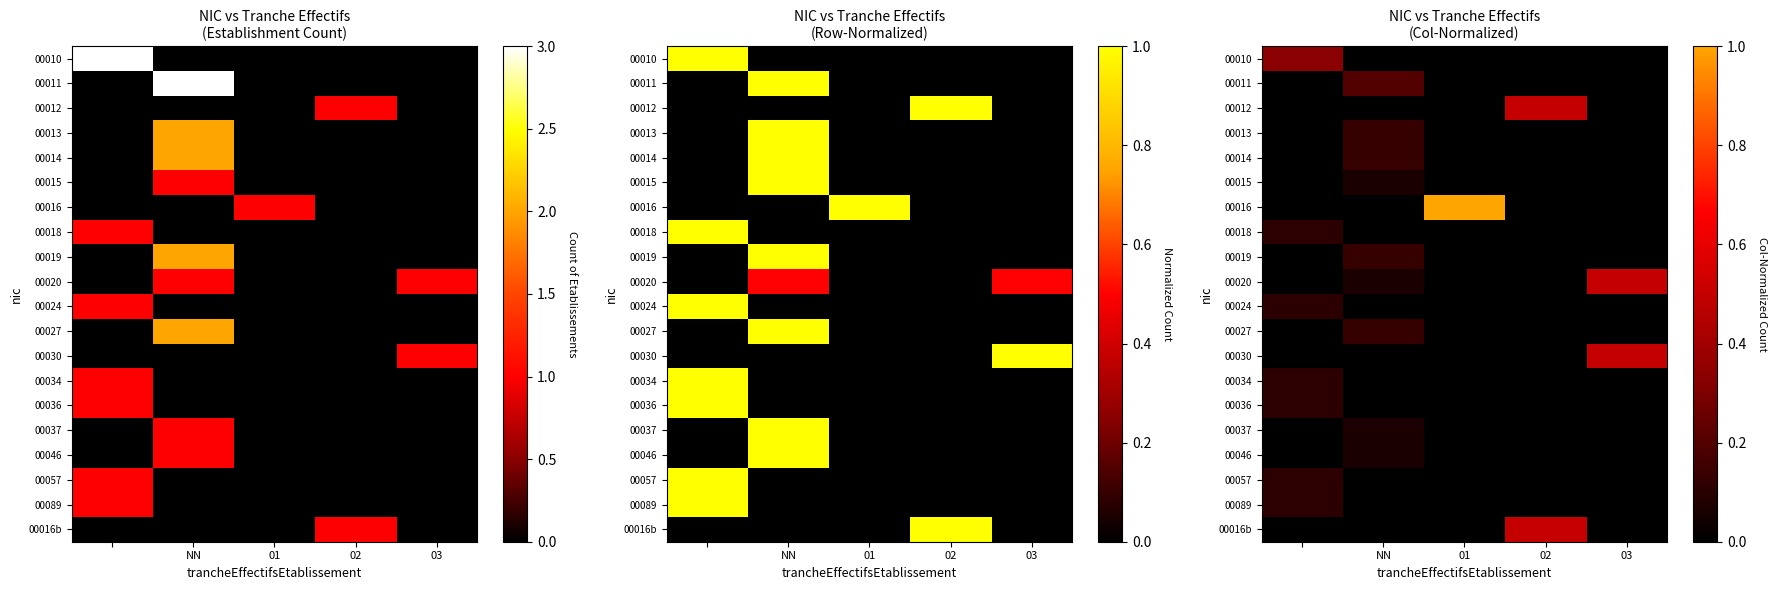

Is it true that 00024 equals 0.1 at 03?

False